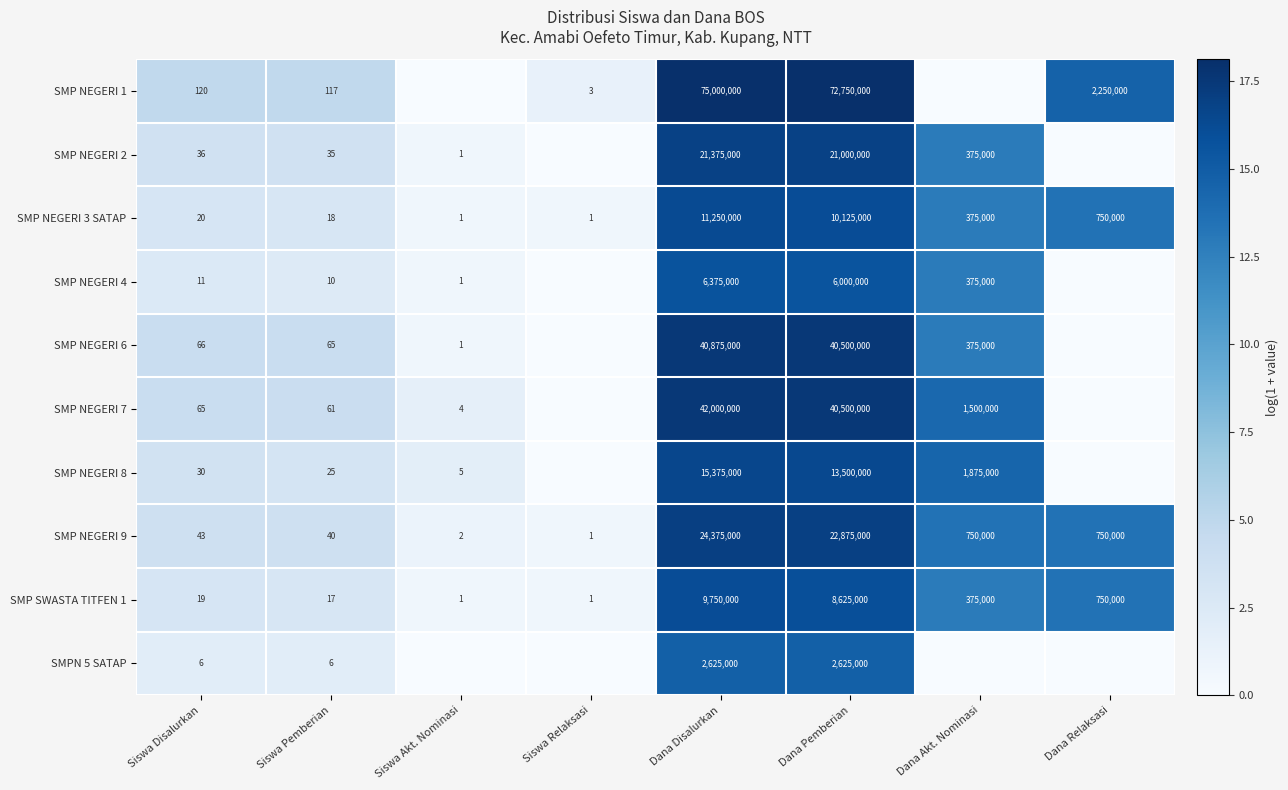

The SMP NEGERI 4 series shows 6375000 at Dana Disalurkan. True or false?

True